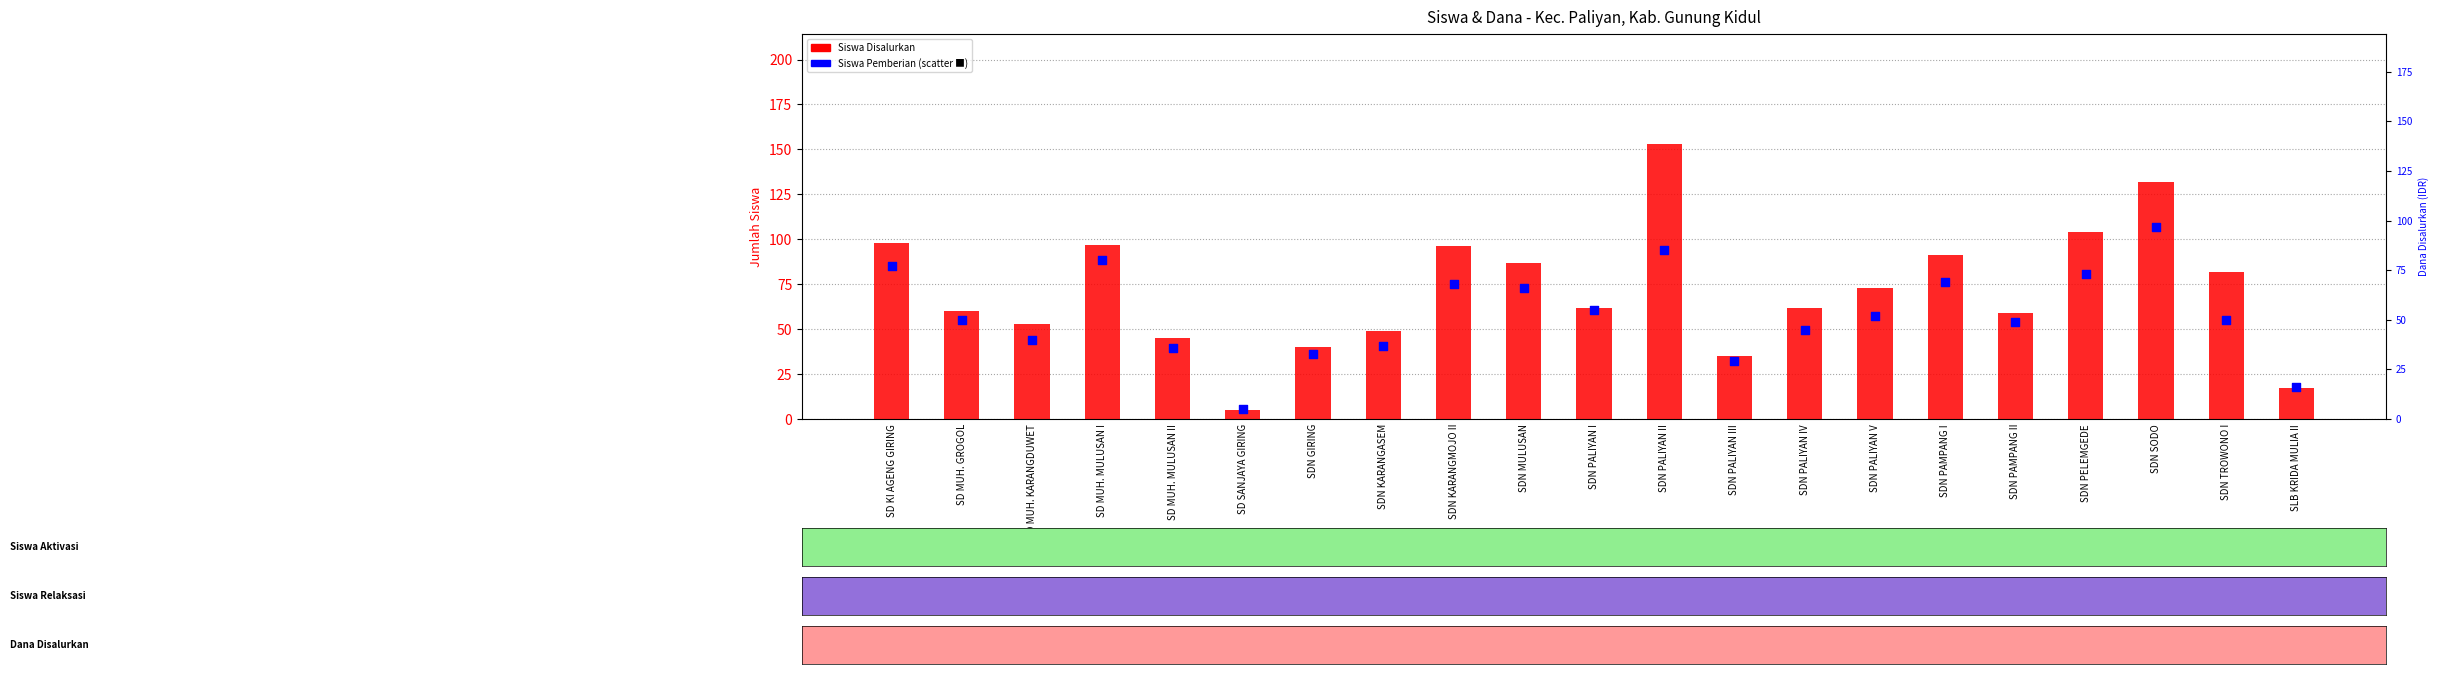

What are all the series names shown in the legend?

Siswa Disalurkan, Siswa Pemberian